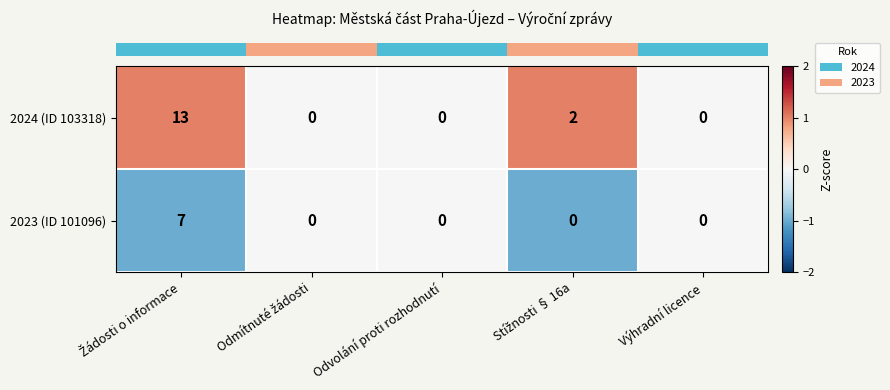

What is the difference between the maximum and second lowest values in the 2023 (ID 101096) series?

7